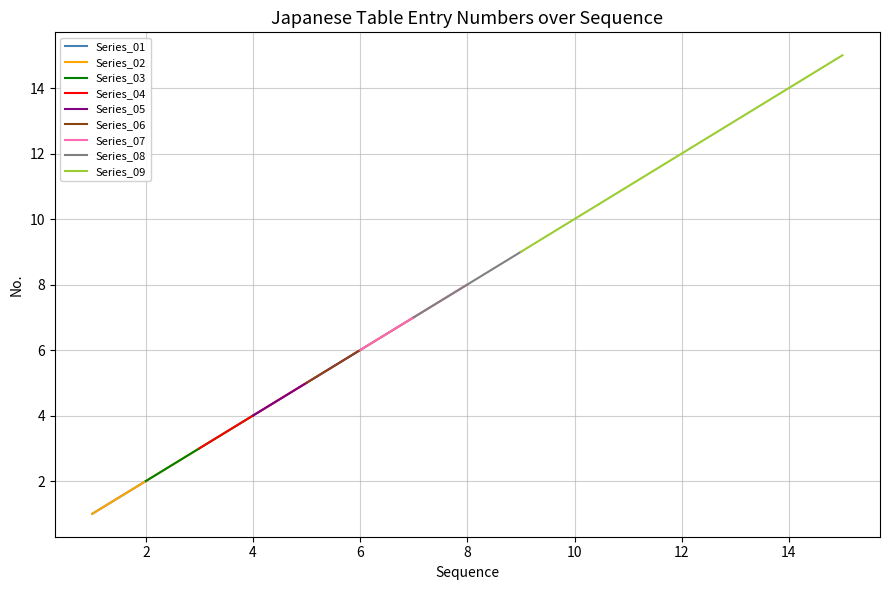

Which has a higher value, 8 or 11?

11